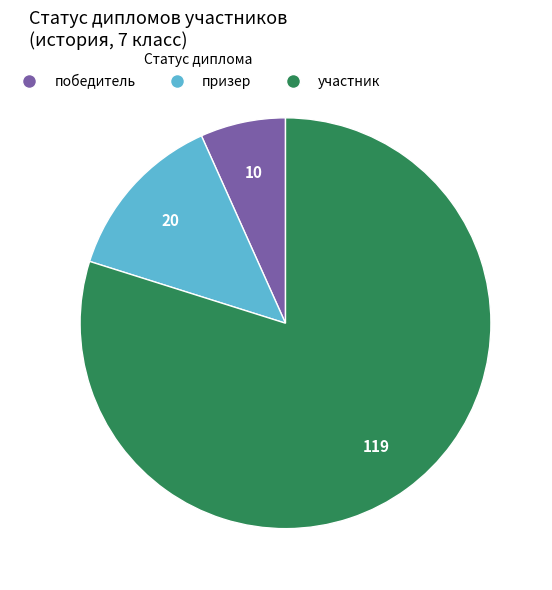

True or false: победитель accounts for 7% of the total.

True